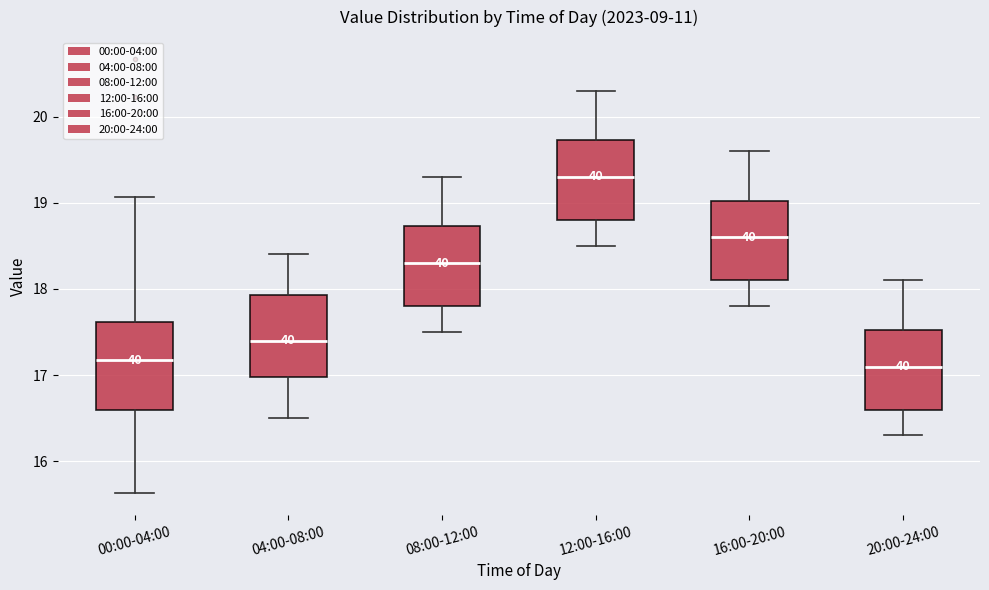

Reading left to right, transcribe this box plot: for each box, give where its median line is, the range the box spans, and where its two whiskers end, as read against the y-axis. The values are not printed on the chart, so give them approximately, as read against the axis.

00:00-04:00: median 17.2, box 16.6 to 17.6, whiskers 15.6 to 19.1
04:00-08:00: median 17.4, box 17.0 to 17.9, whiskers 16.5 to 18.4
08:00-12:00: median 18.3, box 17.8 to 18.7, whiskers 17.5 to 19.3
12:00-16:00: median 19.3, box 18.8 to 19.7, whiskers 18.5 to 20.3
16:00-20:00: median 18.6, box 18.1 to 19.0, whiskers 17.8 to 19.6
20:00-24:00: median 17.1, box 16.6 to 17.5, whiskers 16.3 to 18.1